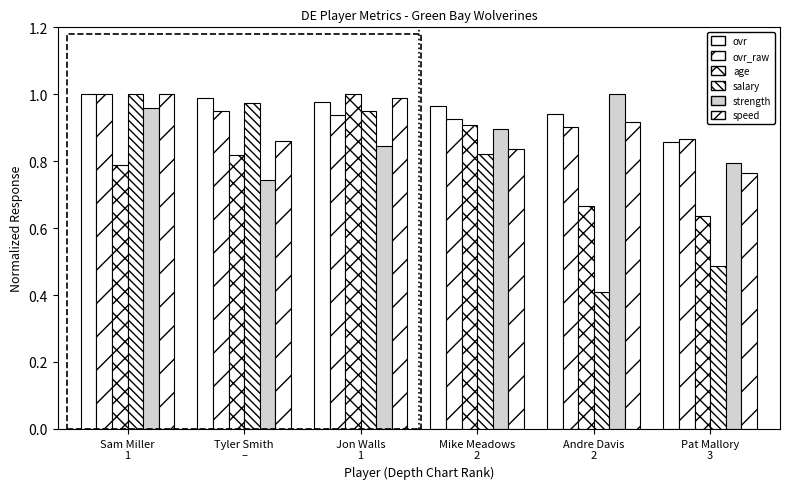

What is the difference between the highest and lowest values at Sam Miller
1?

0.2